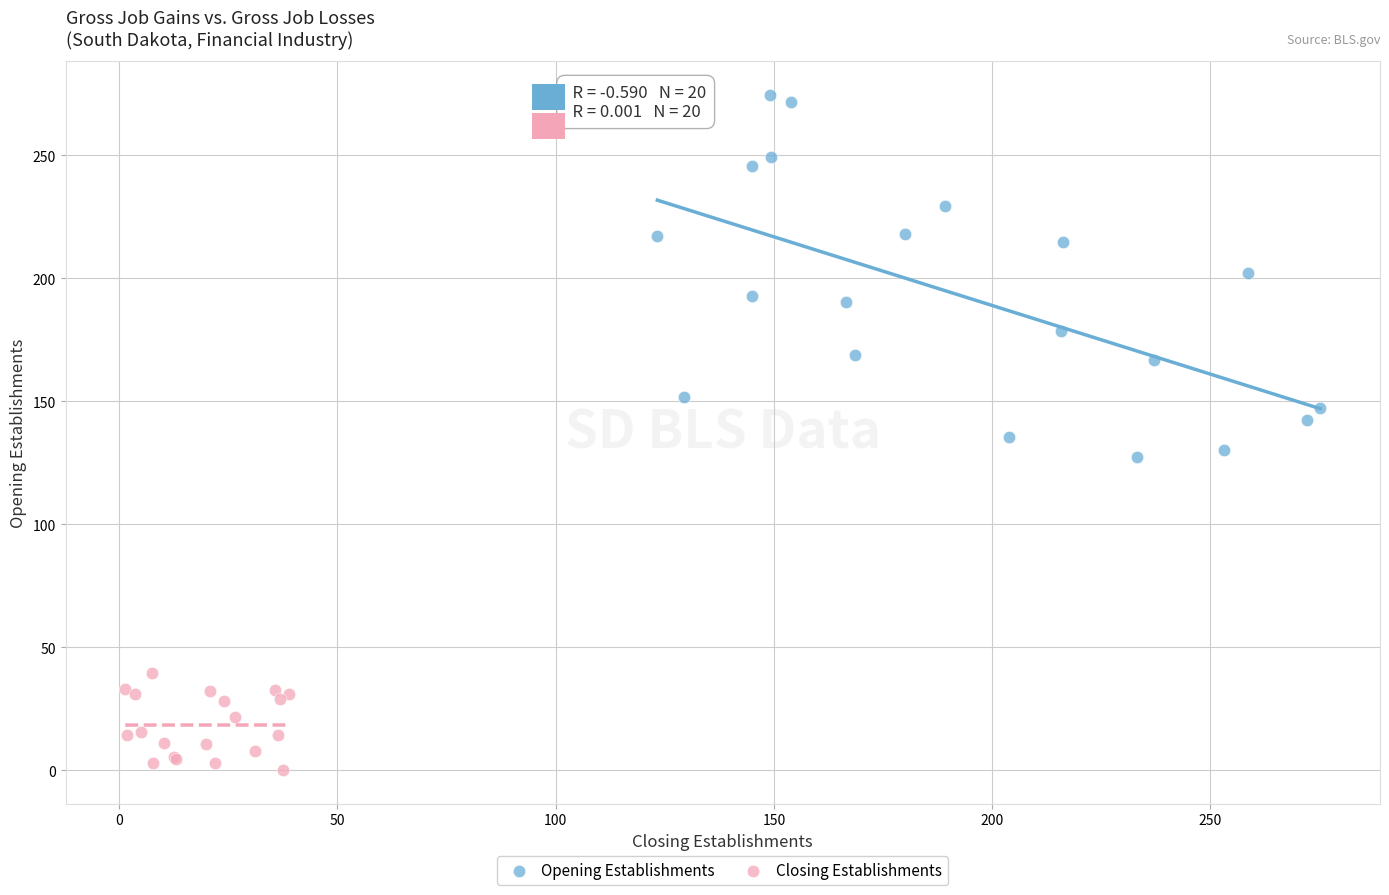

What are all the series names shown in the legend?

Opening Establishments, Closing Establishments